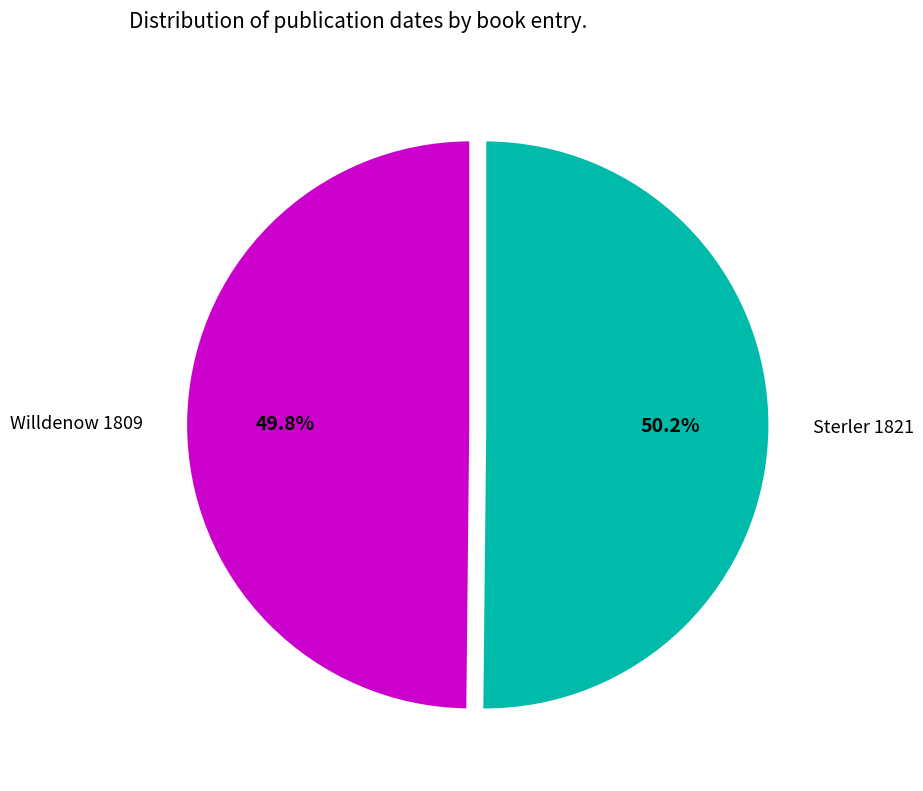

Is it true that Willdenow 1809 is 55% of the pie?

False